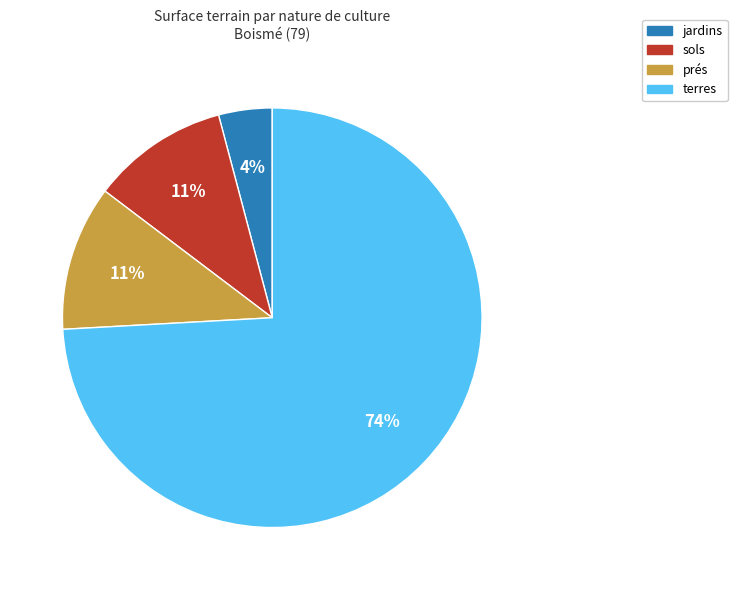

To the nearest percent, what is the difference between the largest and smallest slice percentages?

70%